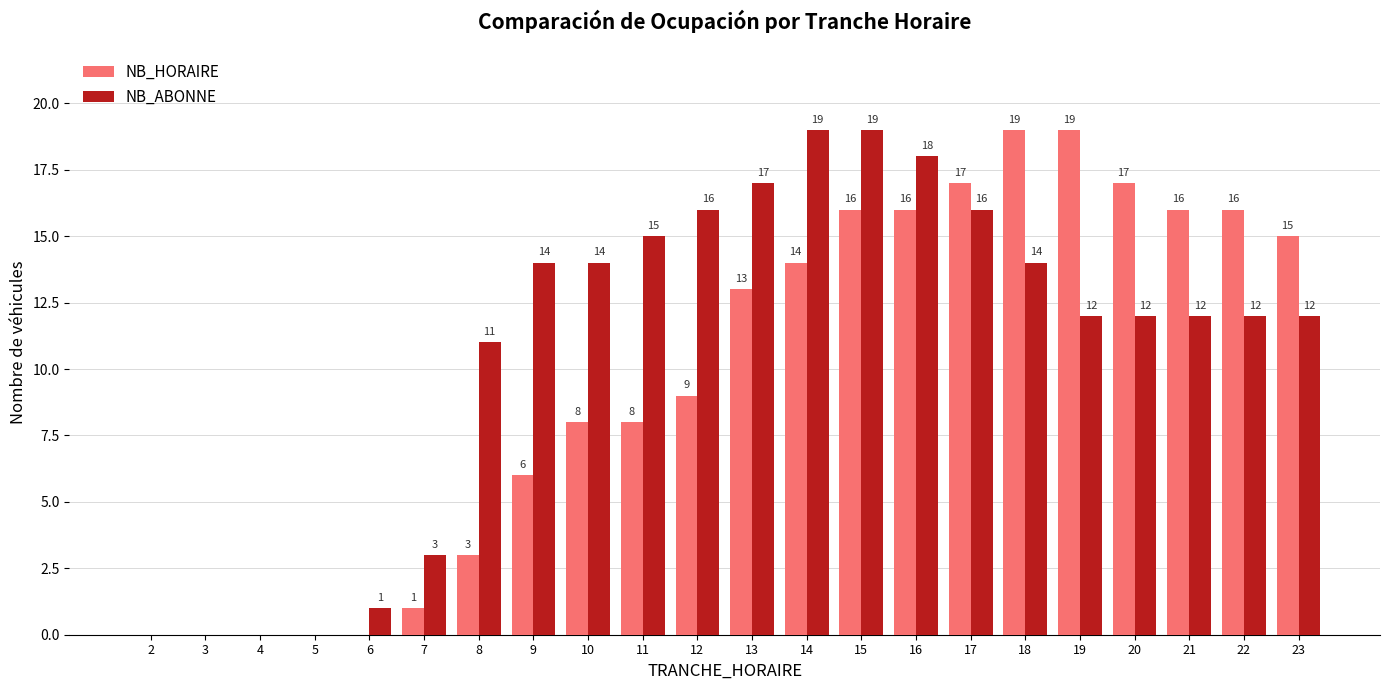

Count the number of data series in this chart.

2